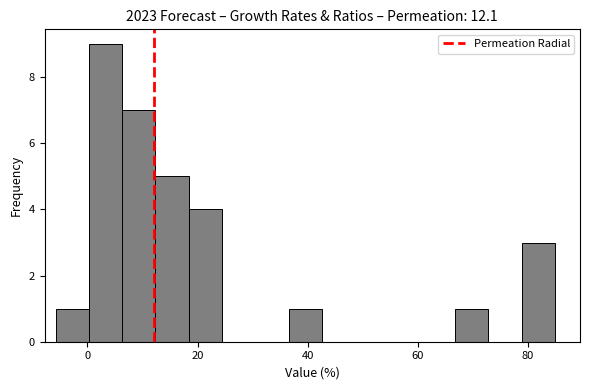

Around what value on the x-axis is the tallest bar? Give the approximate position of its centre, as read against the axis.

4